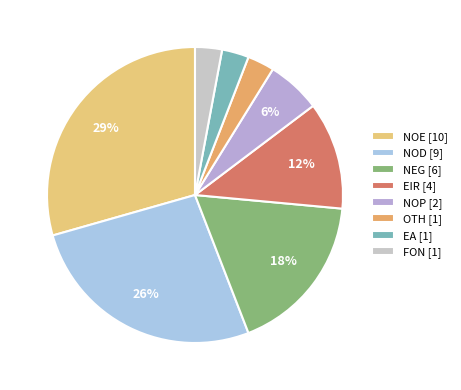

To the nearest percent, what is the average slice percentage?

12%